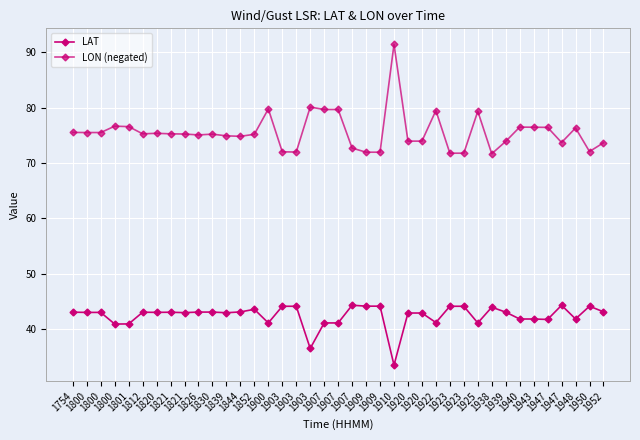

The LON (negated) series shows 104.2 at 1947. True or false?

False